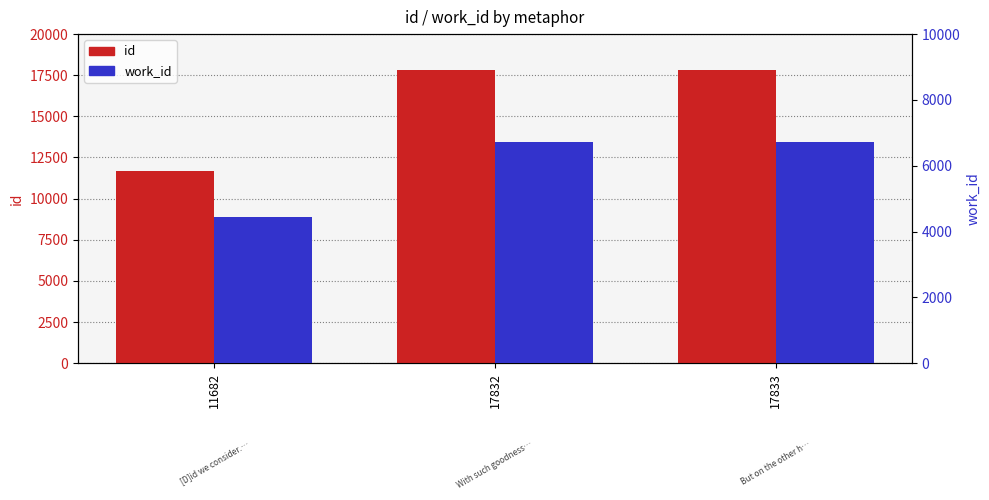

At how many categories does at least one series exceed 14654?

2